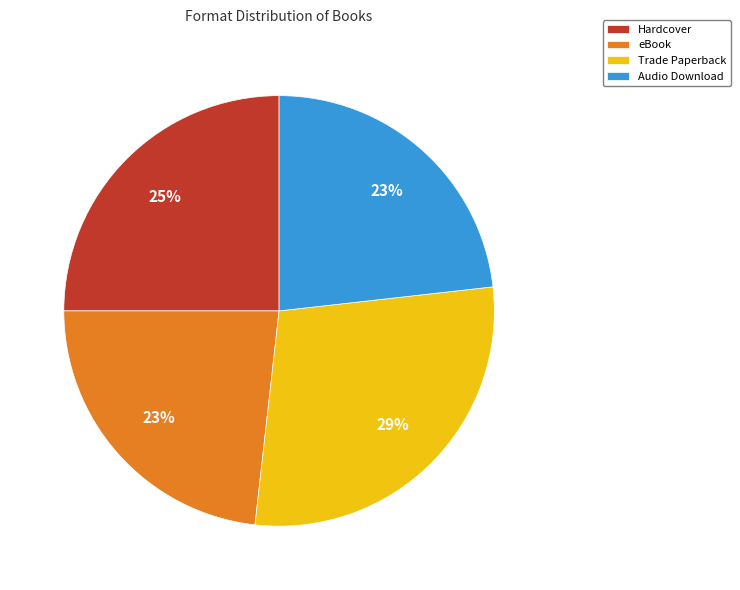

To the nearest percent, what is the average slice percentage?

25%